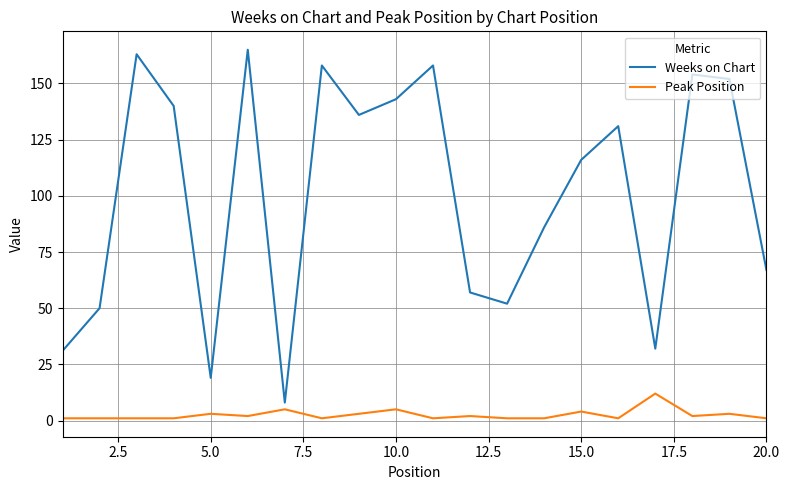

Which series has the largest range (max minus min)?

Weeks on Chart